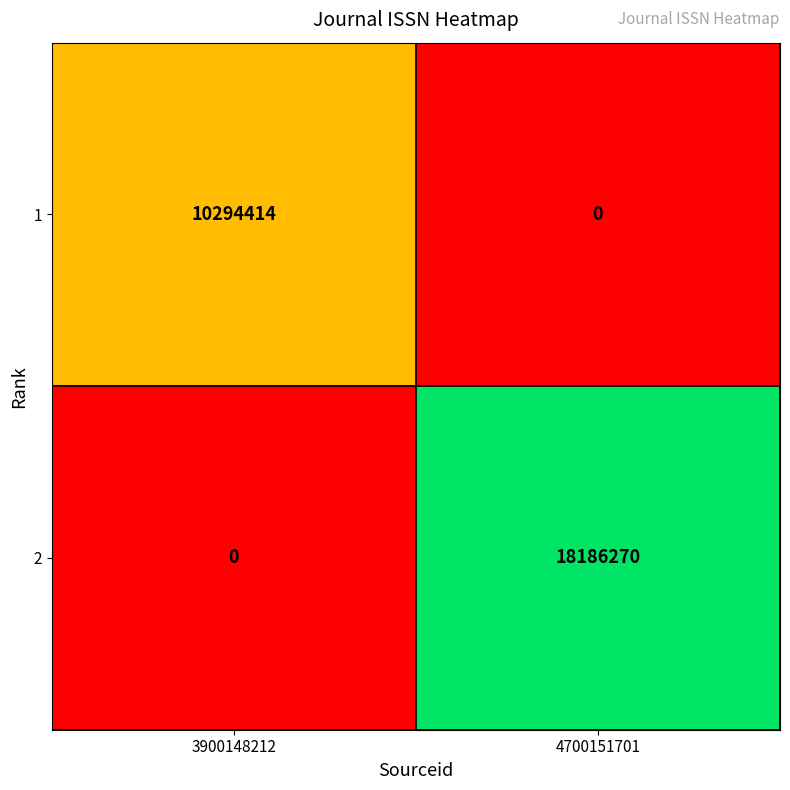

The value of 2 at 4700151701 is 8554982. True or false?

False